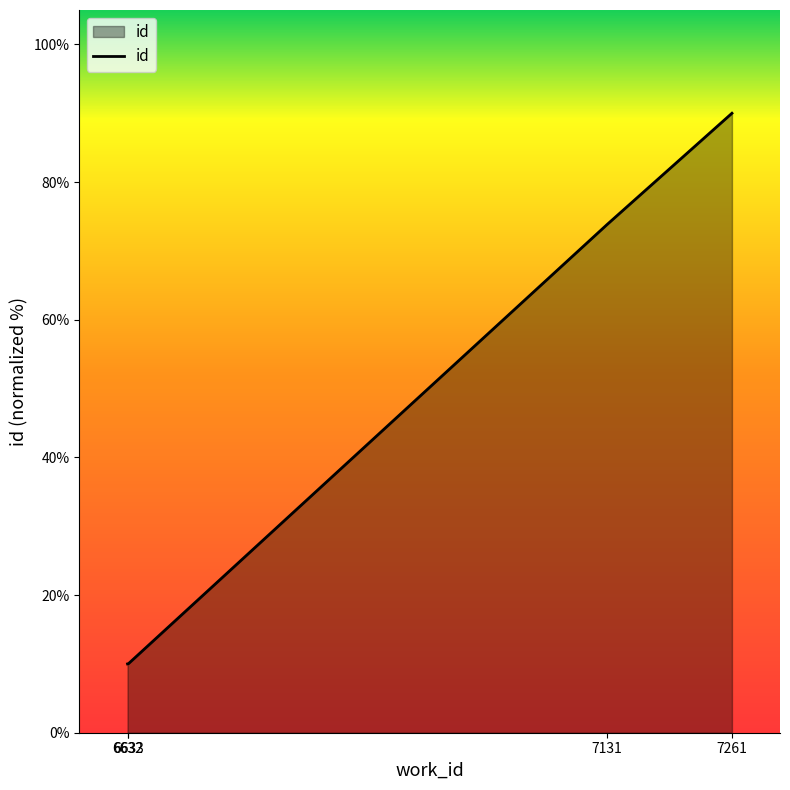

What is the sum of all values?

183.9